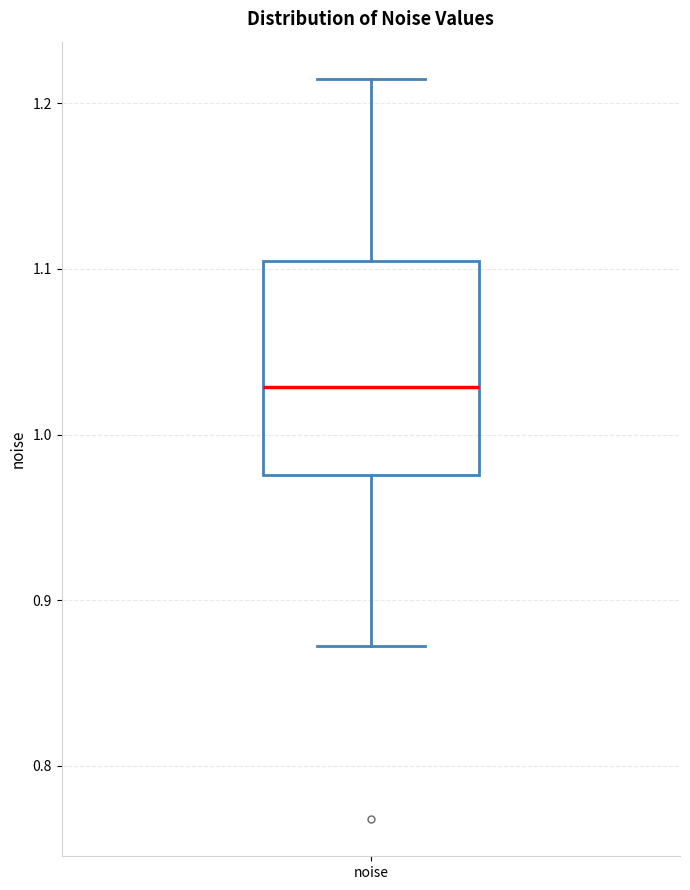

Read this box plot against the y-axis: the position of the median line, the range covered by the box, and the ends of both whiskers. The values are not printed on the chart, so give them approximately, as read against the axis.

median 1.03, box 0.98 to 1.10, whiskers 0.87 to 1.21